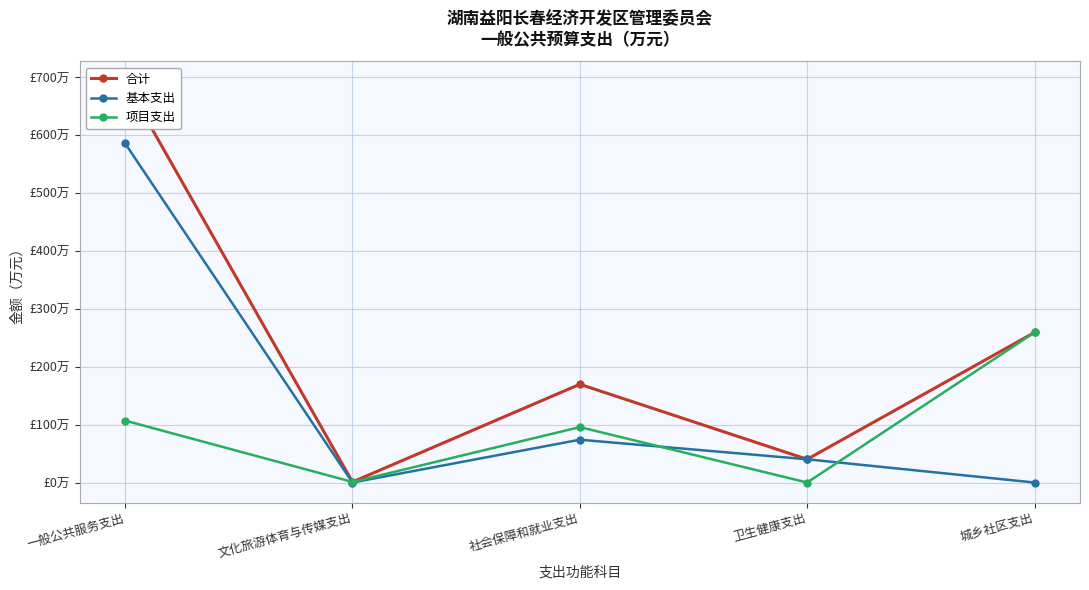

Is this an area chart (filled region under the line)?

No